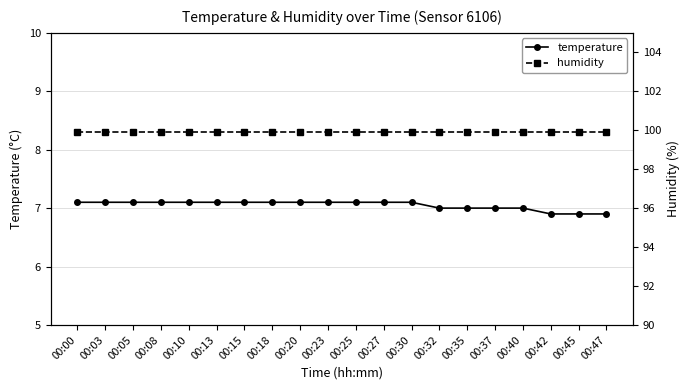

Which category has the lowest value in the humidity series?

00:00